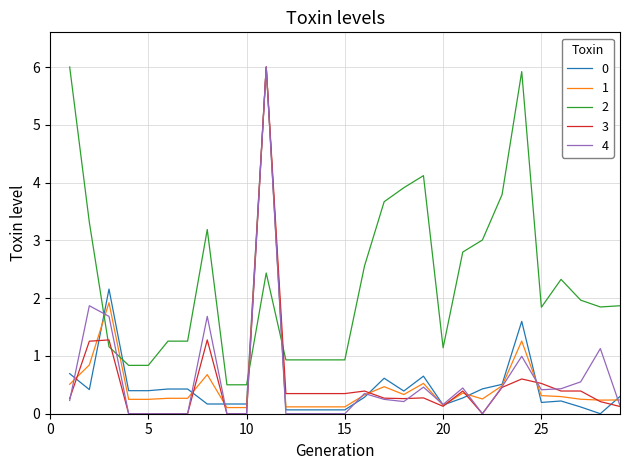

True or false: 4 and 2 cross at least once.

True